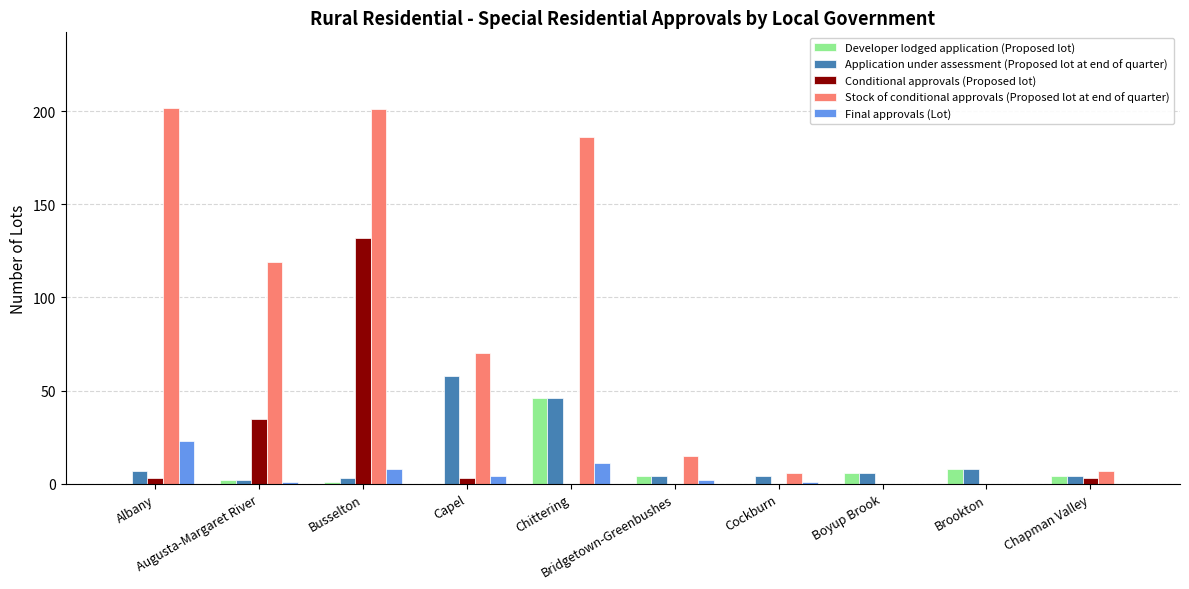

What is the total value across all series at Busselton?

345